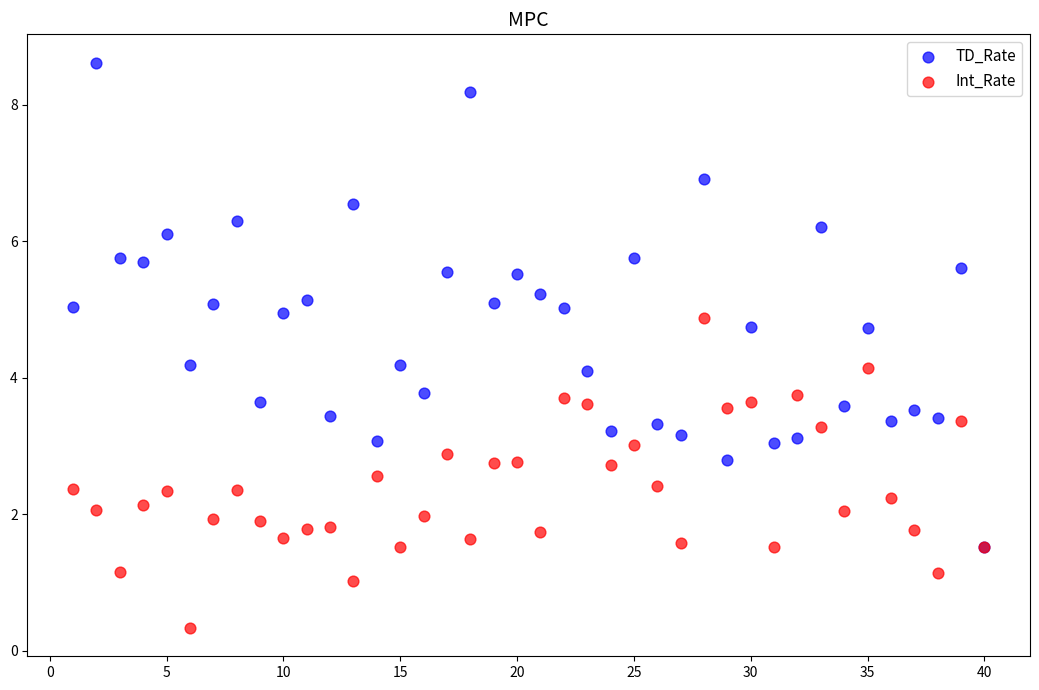

Which series reaches the minimum Y coordinate?

Int_Rate